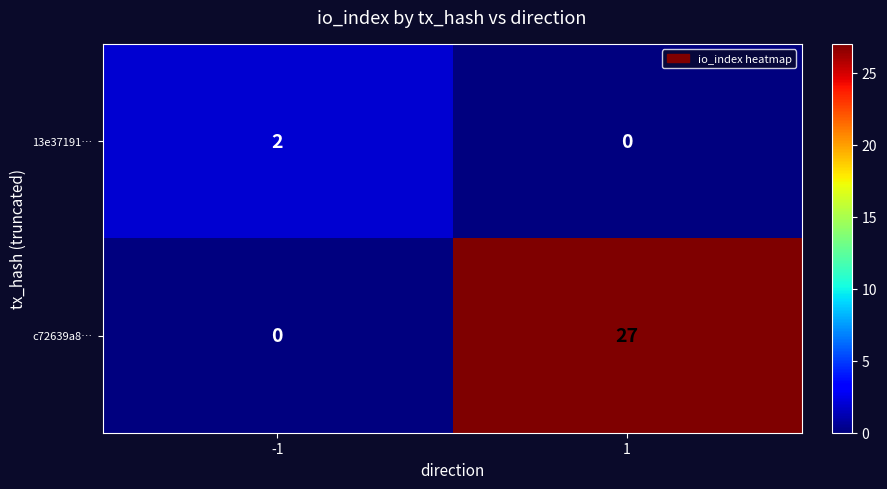

The 13e37191… series shows 0 at 1. True or false?

True